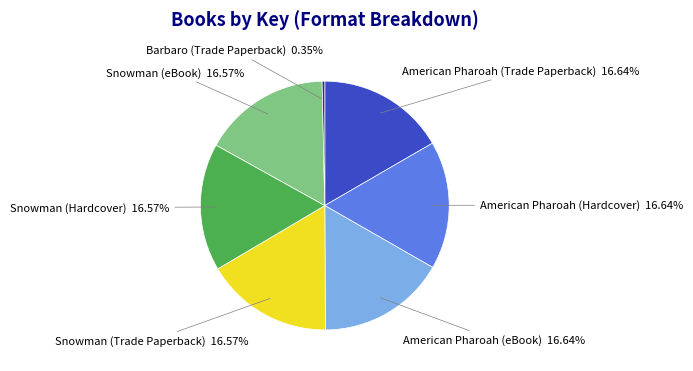

Is there any slice that represents more than half of the pie?

No